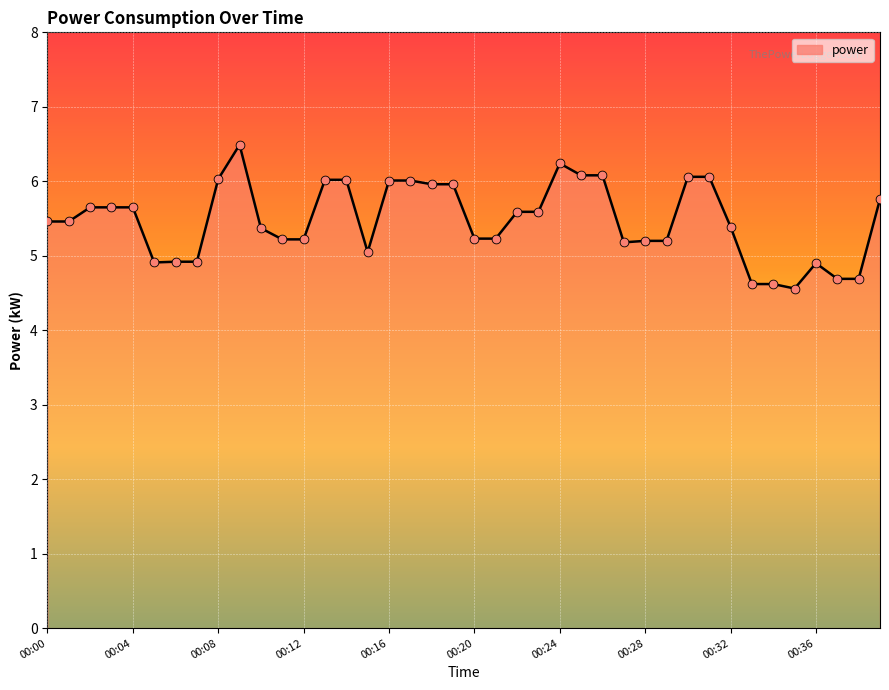

What is the minimum value shown in the chart?

4.6